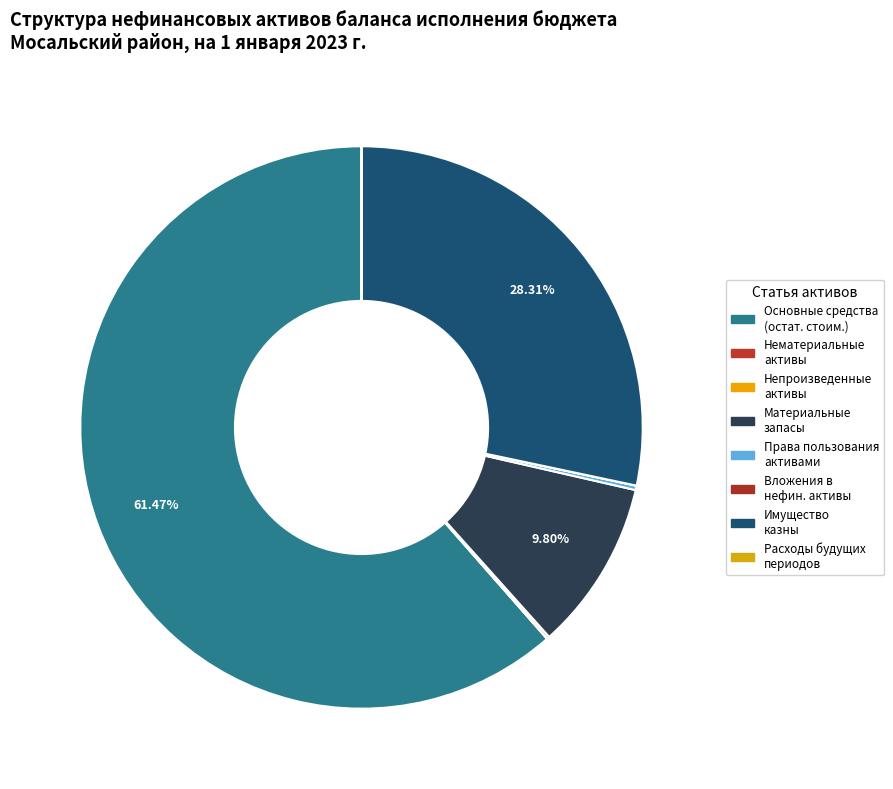

Count the number of slices in the pie.

8